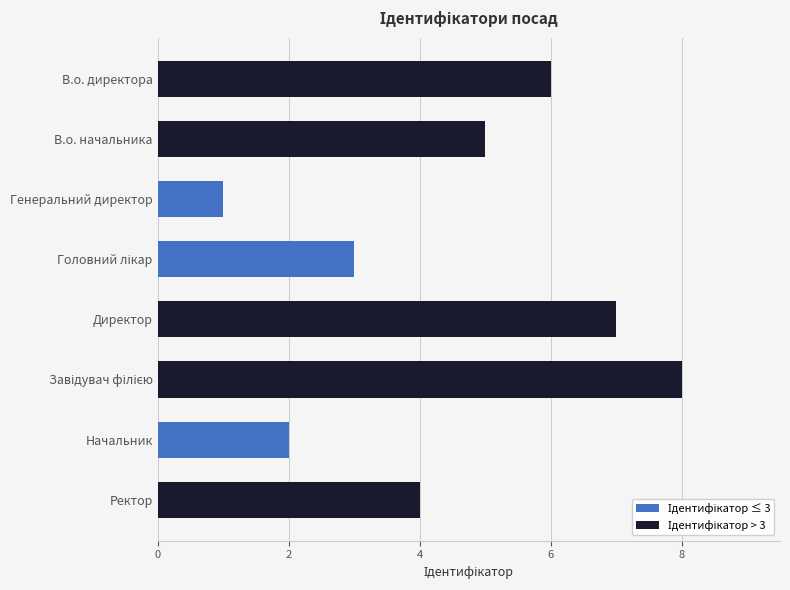

At which label is the value closest to 4?

Ректор